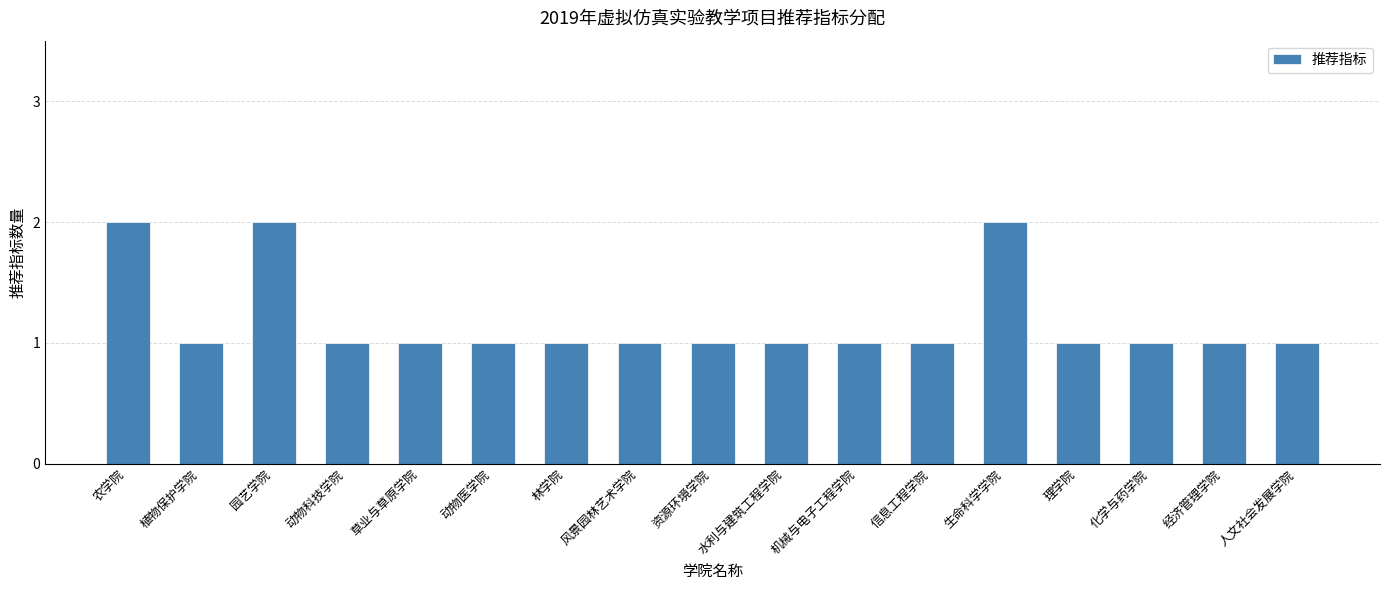

What is the ratio of the value at 植物保护学院 to the value at 经济管理学院?

1.0